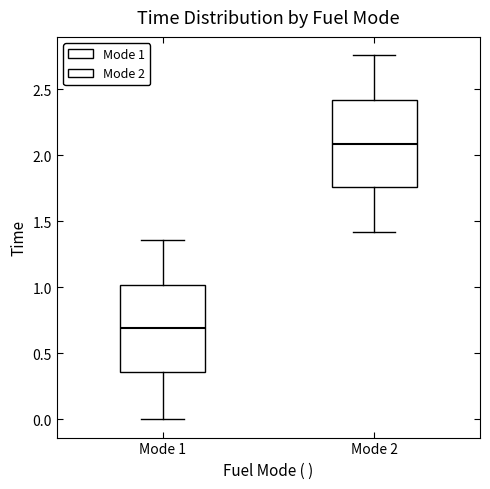

Where does the lower whisker of the box for Mode 1 end on the y-axis? The values are not printed on the chart, so give them approximately, as read against the axis.

0.00